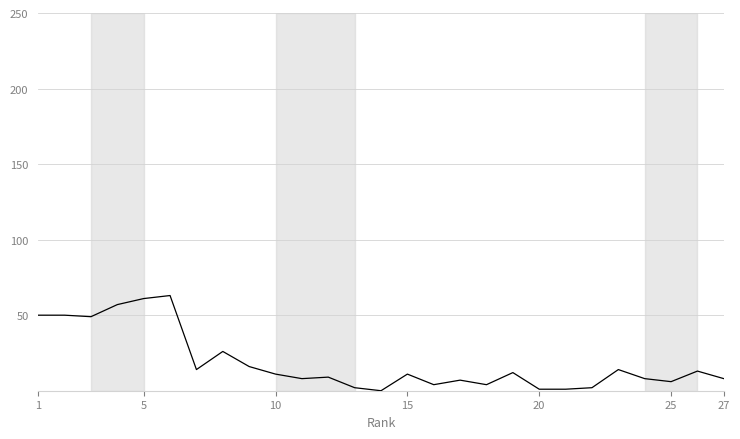

What is the greatest value displayed?

63